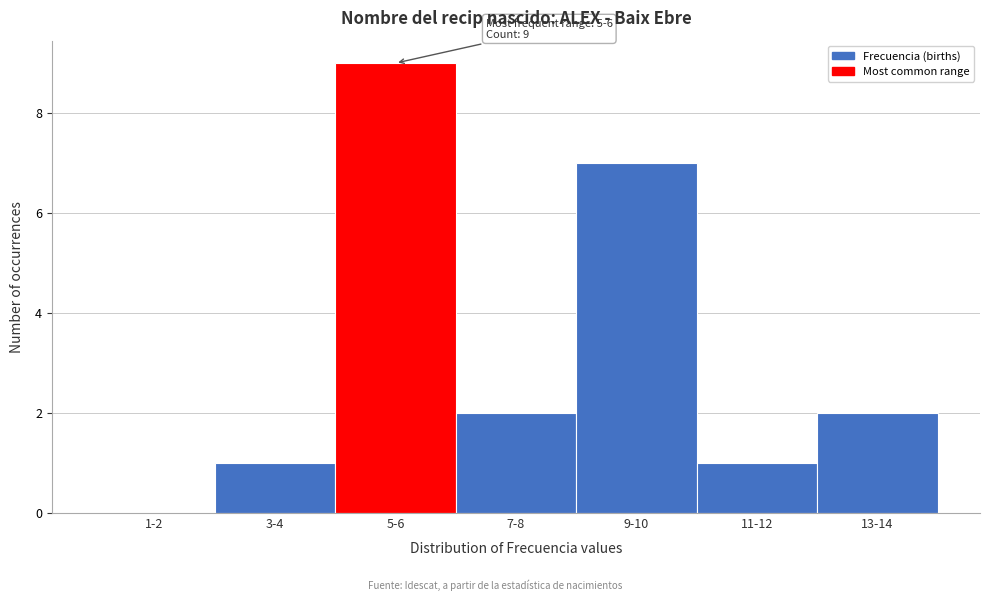

Reading right to left, extract all data points from this chart.

13-14=2	11-12=1	9-10=7	7-8=2	5-6=9	3-4=1	1-2=0